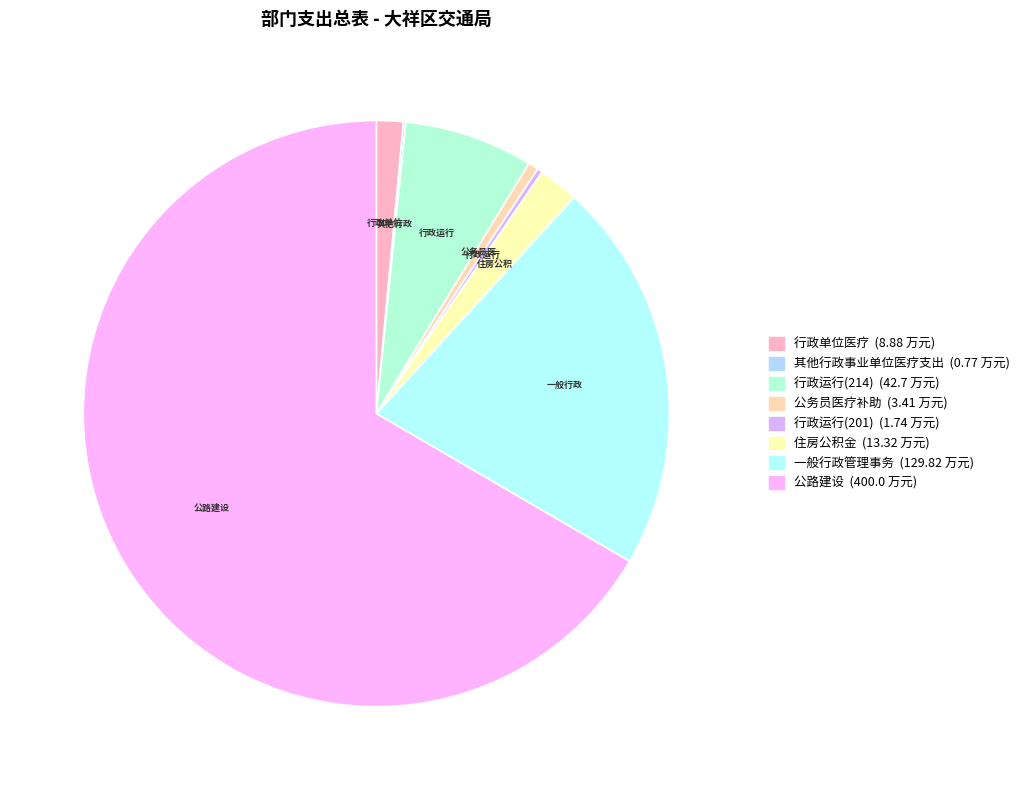

To the nearest percent, what is the average slice percentage?

12%